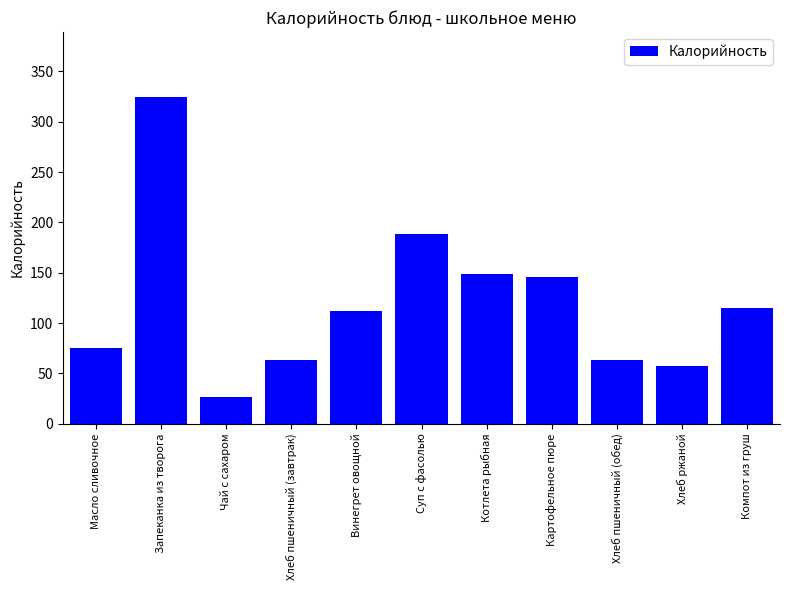

How many categories are shown in the chart?

11